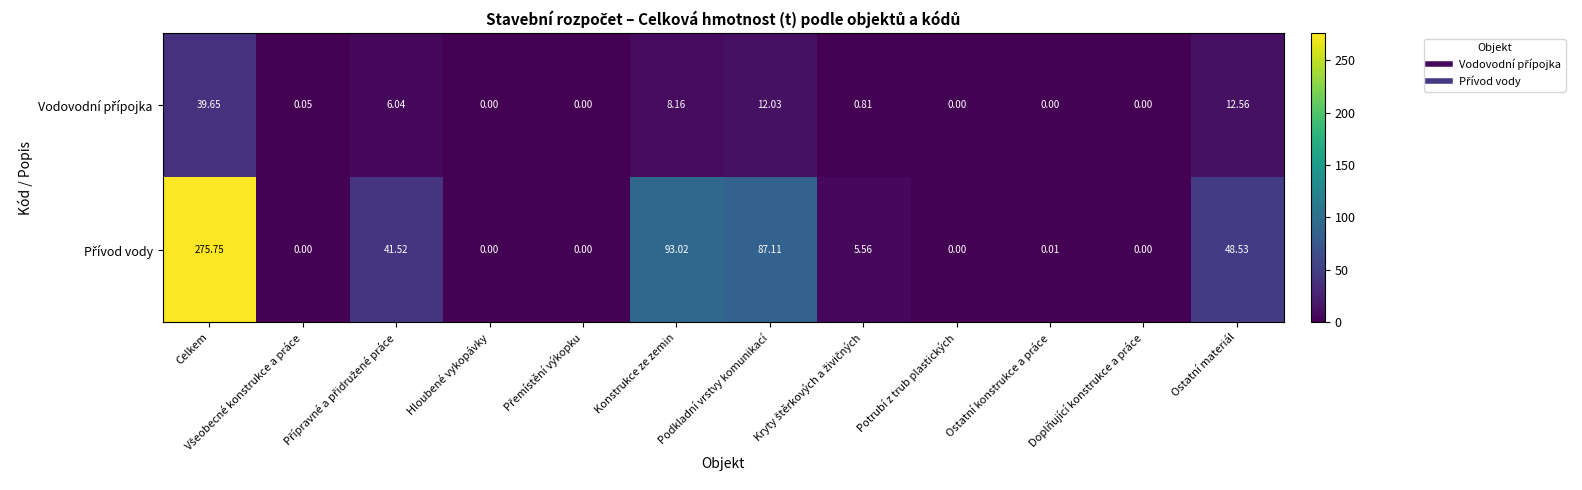

At which category is the sum across all series the highest?

Celkem